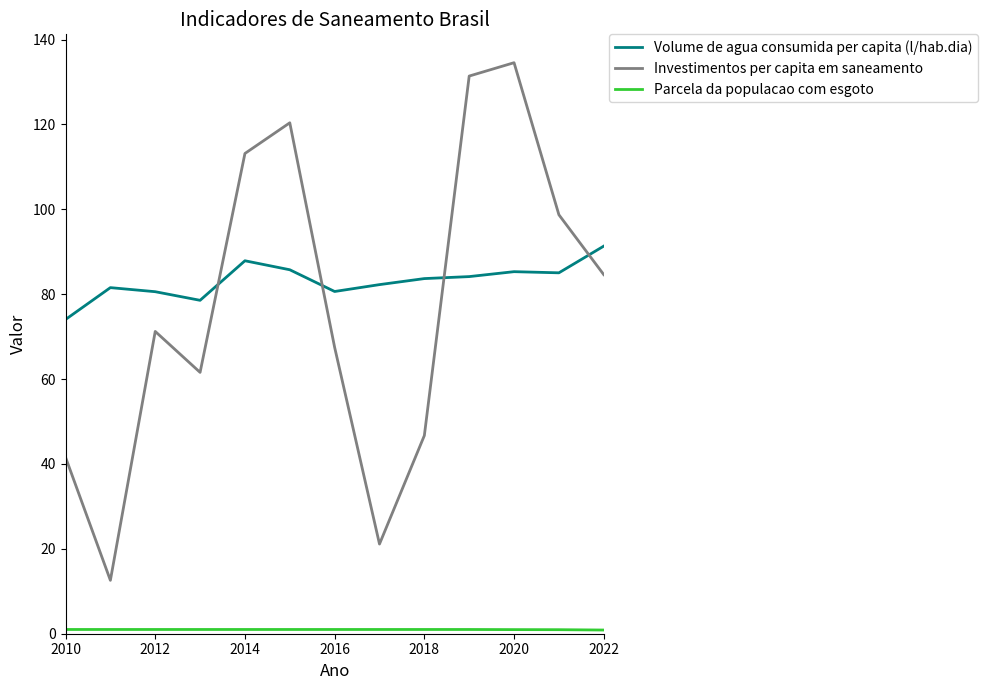

What is the minimum value for Investimentos per capita em saneamento?

12.6